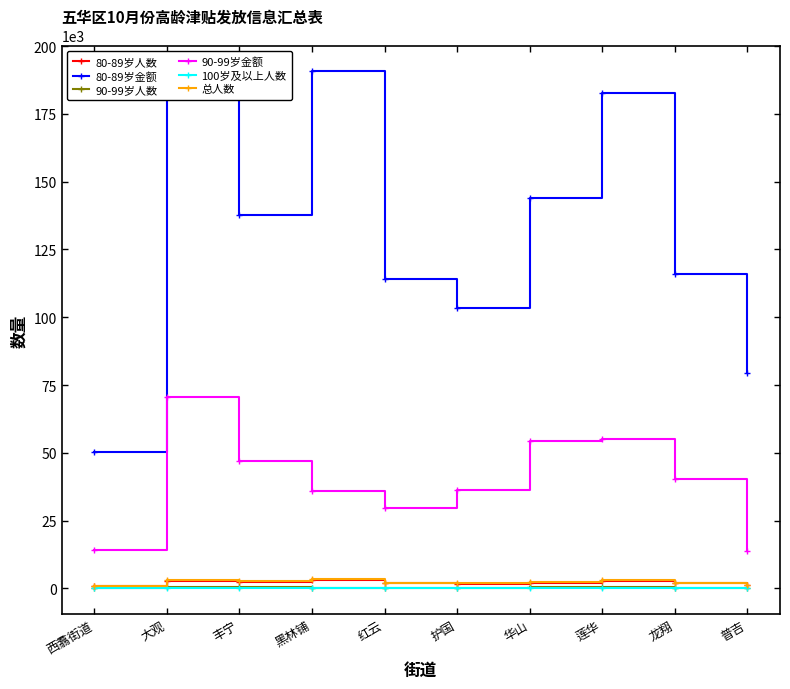

What is the total value across all series at 莲华?

243982